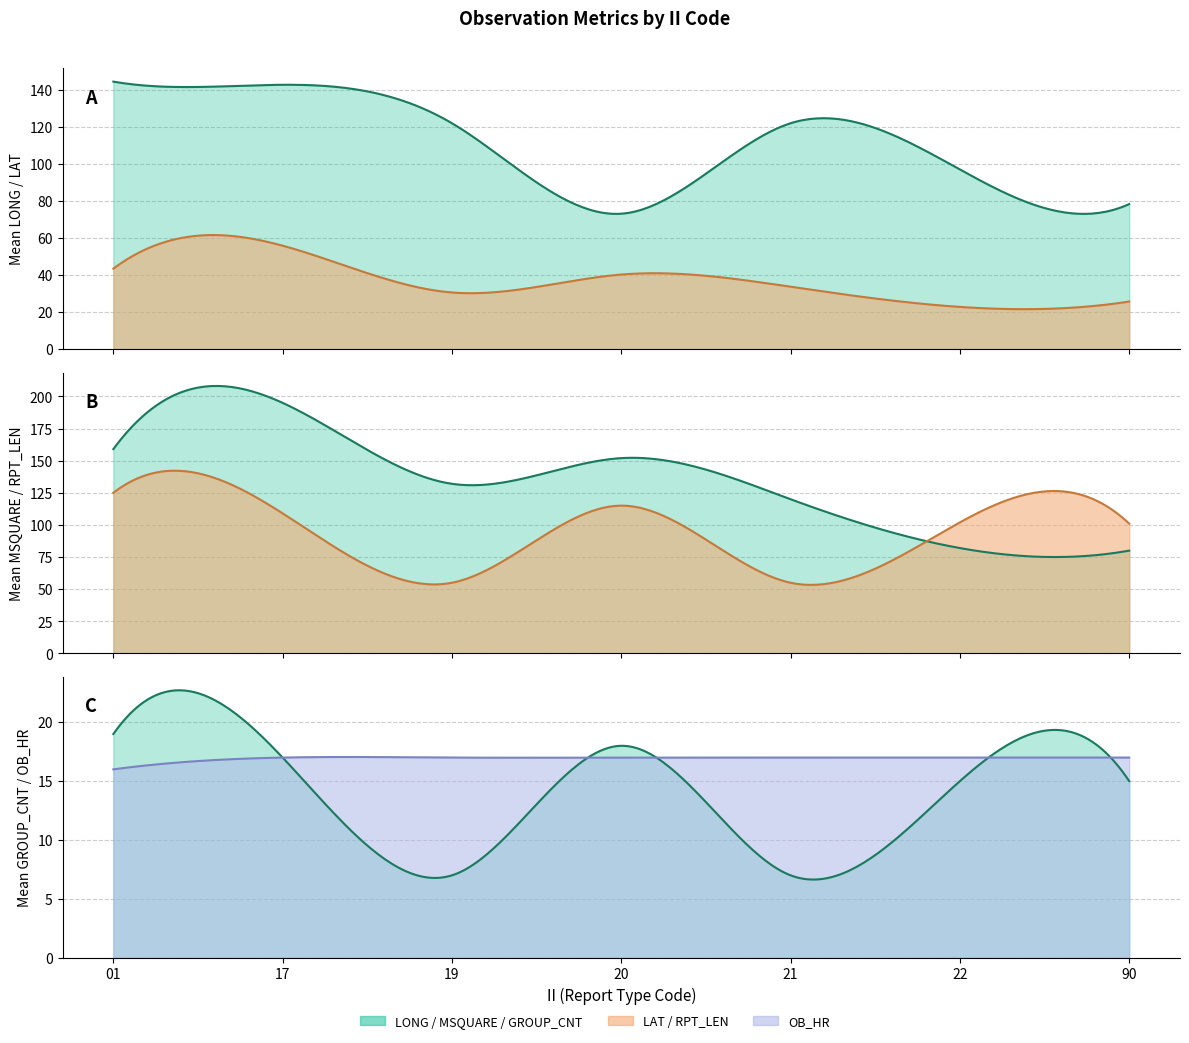

Is the value of GROUP_CNT_mean at 90 greater than the value of RPT_LEN_mean at 21?

No